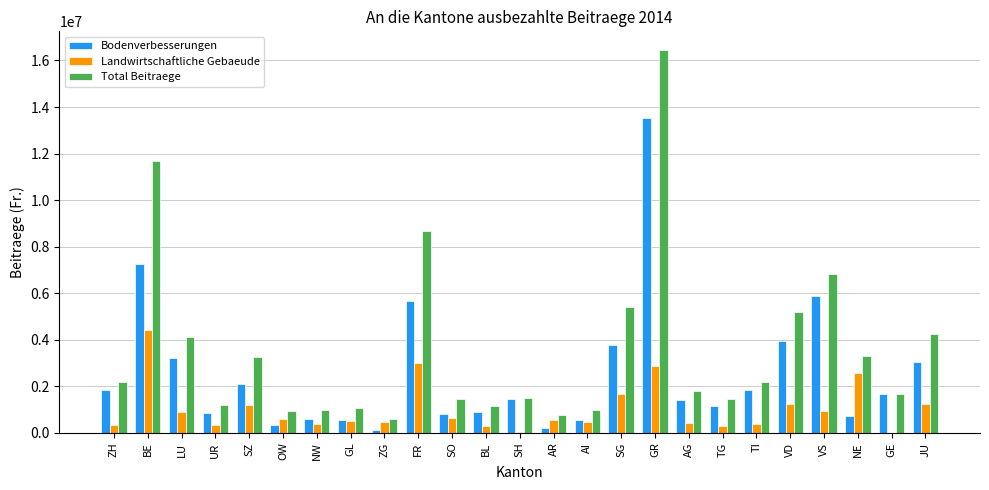

What is the sum of all Bodenverbesserungen values?

63291659